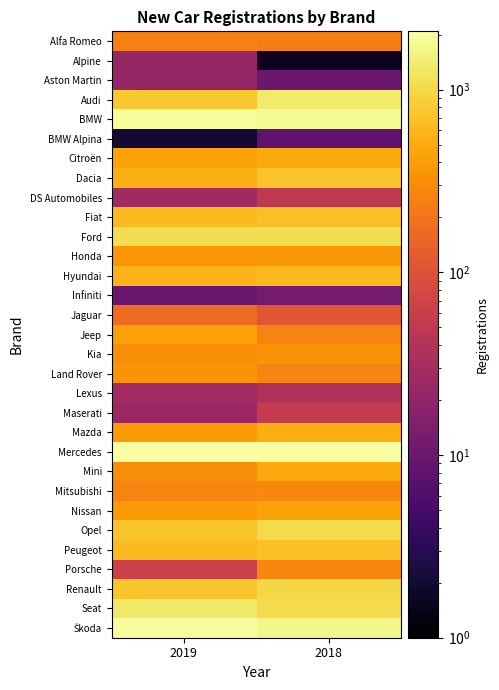

At how many categories does at least one series exceed 686?

2